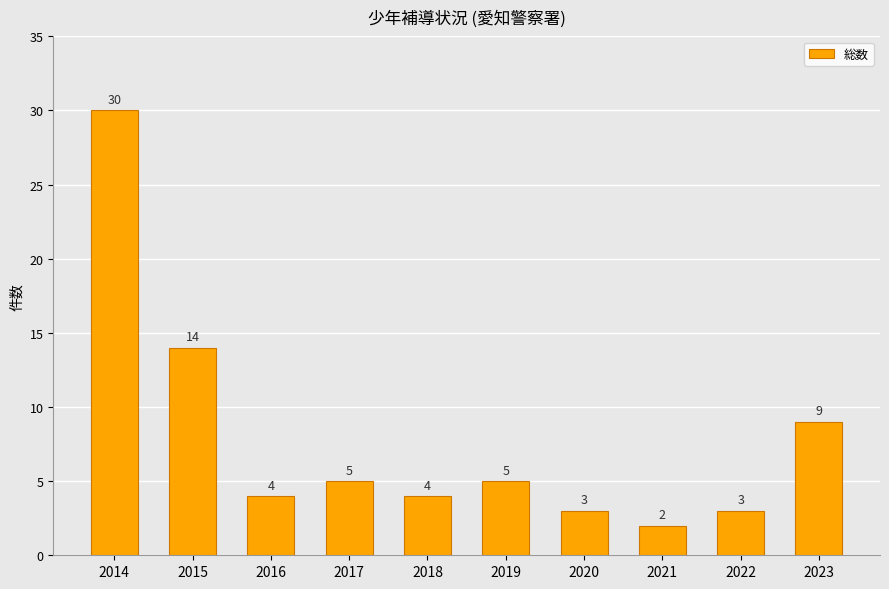

Where is the data nearest to the value 16?

2015